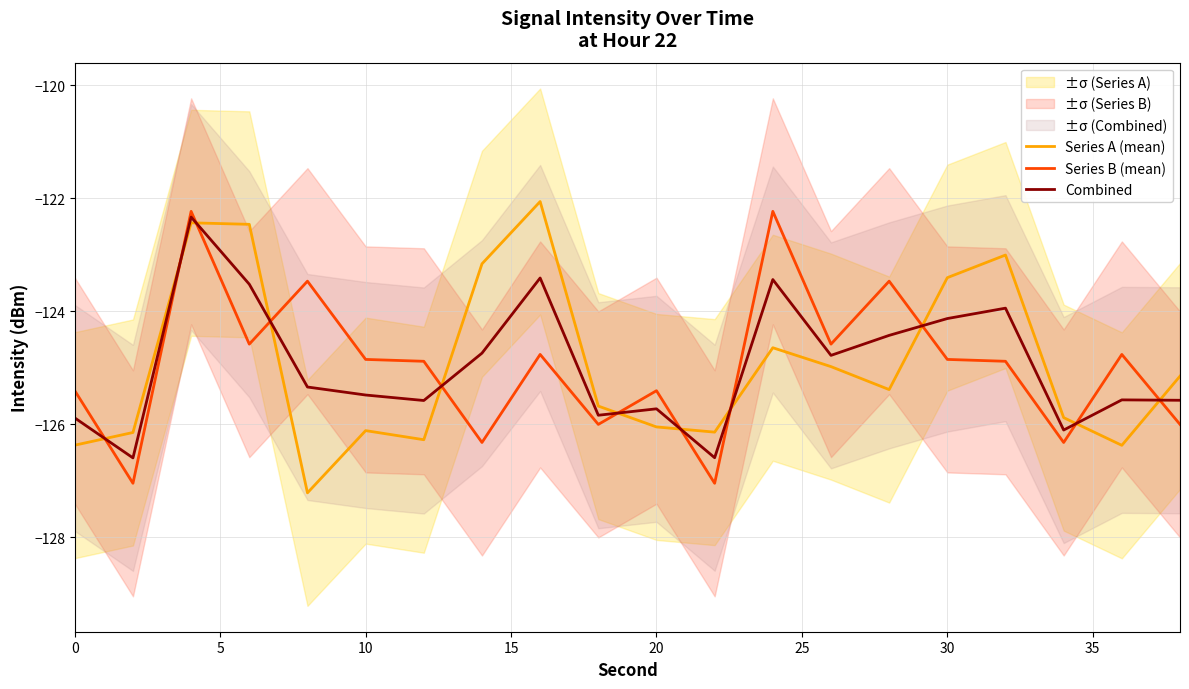

How many data points in Series A (mean) are above -125?

8